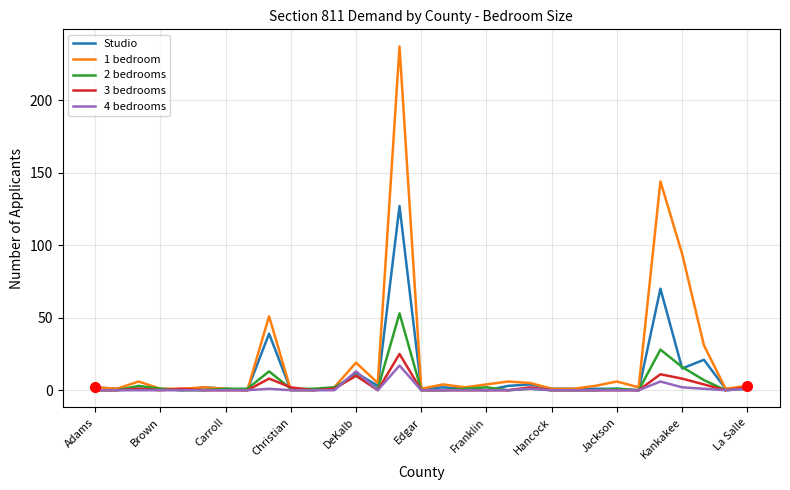

What is the maximum value shown in the chart?

237